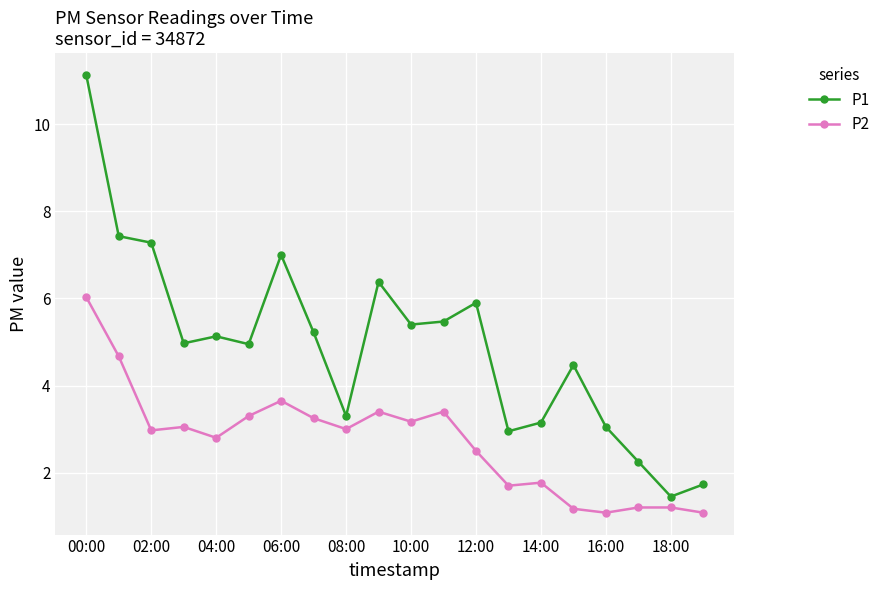

Which series has the largest range (max minus min)?

P1